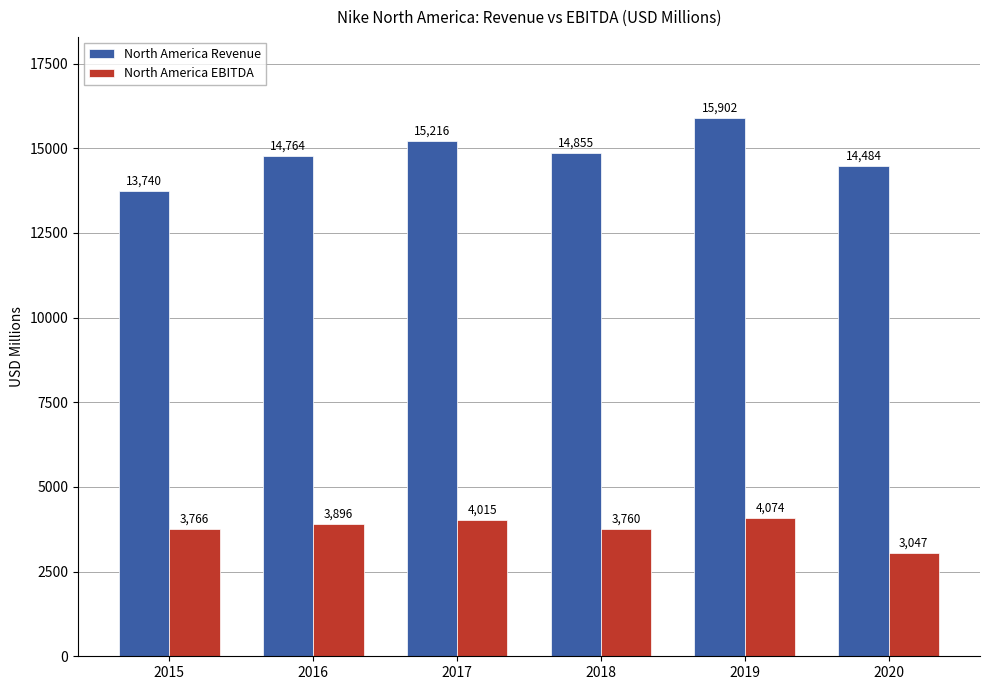

Reading left to right, transcribe all the data shown in this chart.

North America Revenue: 2015=13740	2016=14764	2017=15216	2018=14855	2019=15902	2020=14484
North America EBITDA: 2015=3766	2016=3896	2017=4015	2018=3760	2019=4074	2020=3047